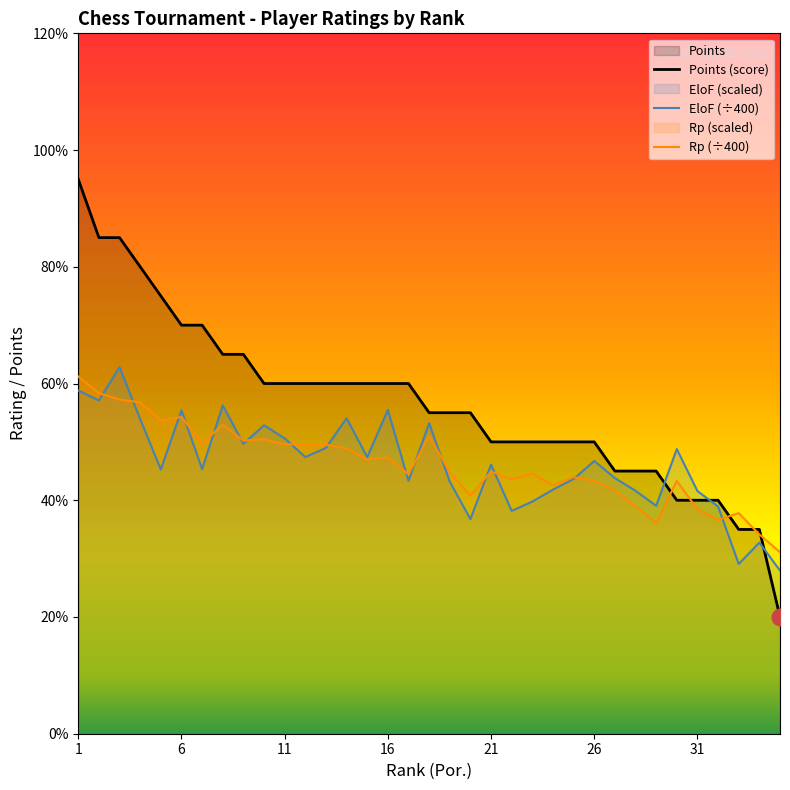

What is the maximum value shown in the chart?

9.5